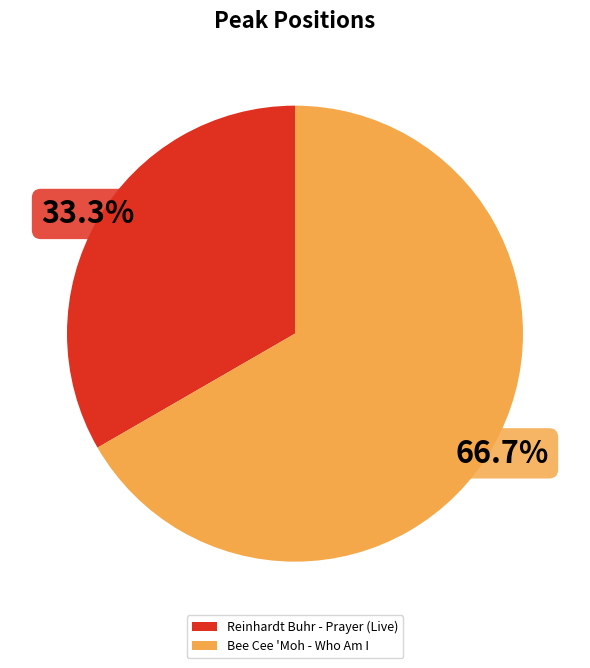

Is there a majority slice in this chart?

Yes